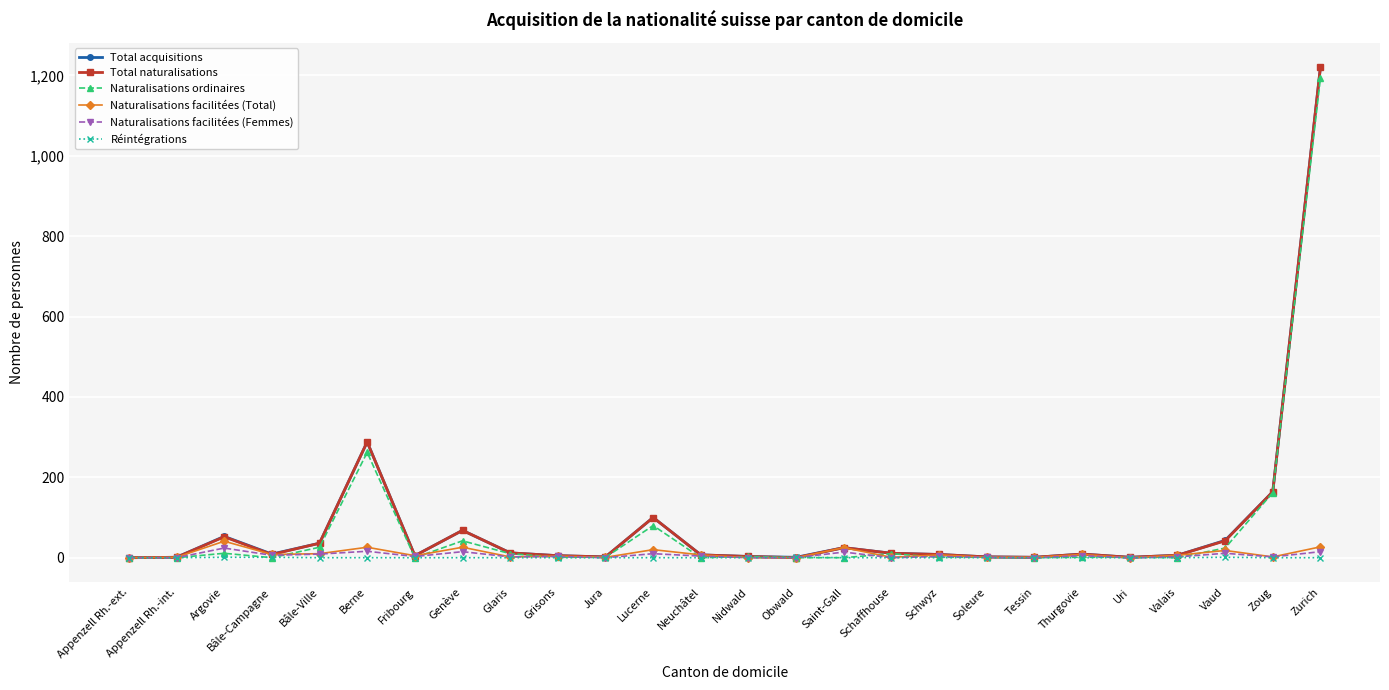

What is the value of the Total naturalisations point at the 26th from the left?

1220